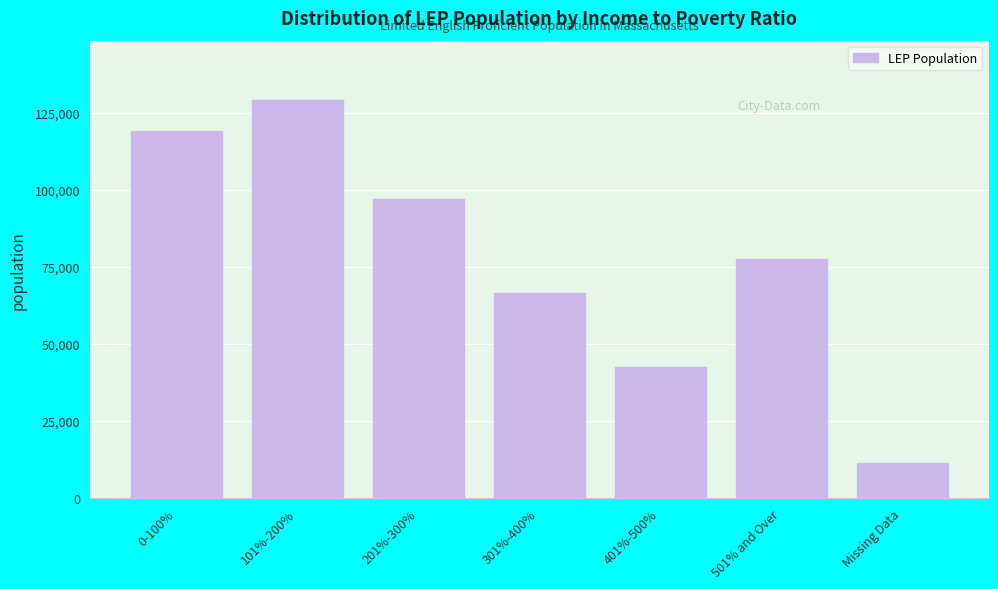

Reading right to left, extract all data points from this chart.

11438	77629	42531	66437	96915	129008	118893